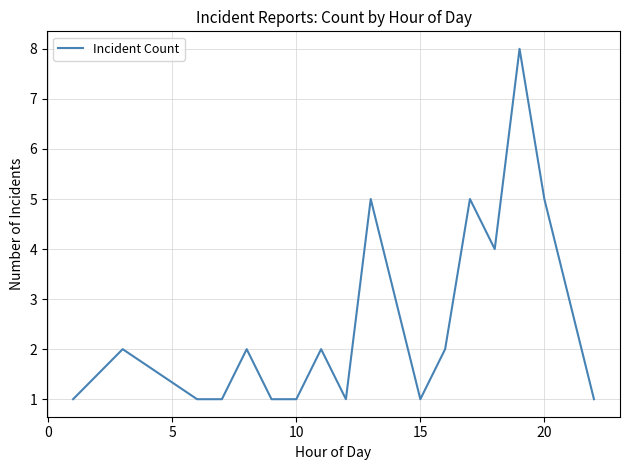

What is the greatest value displayed?

8